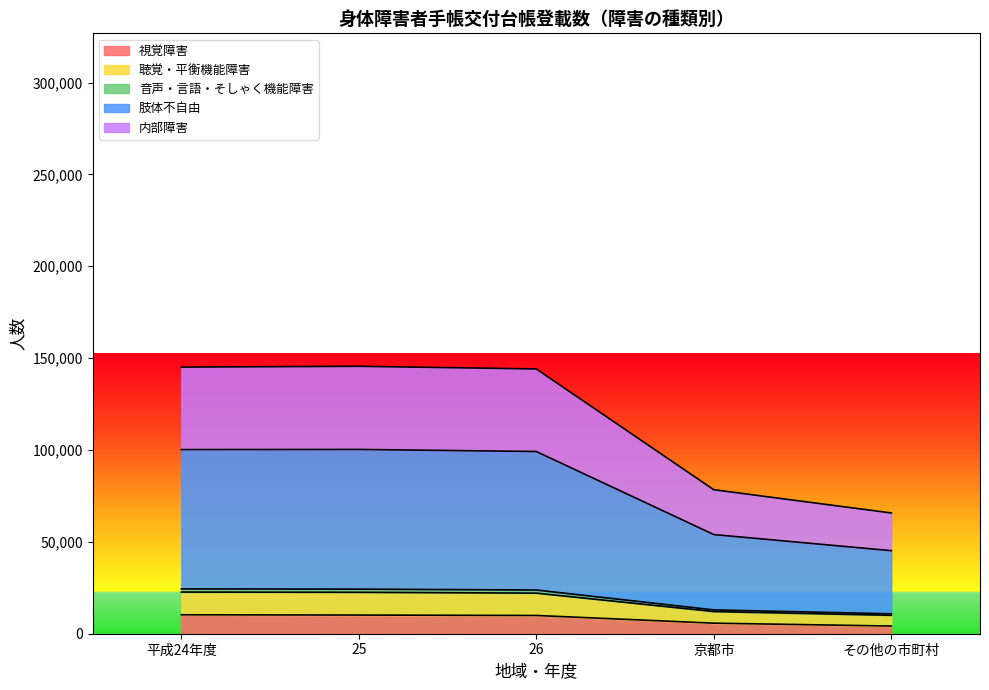

Which series has the widest spread of values?

肢体不自由